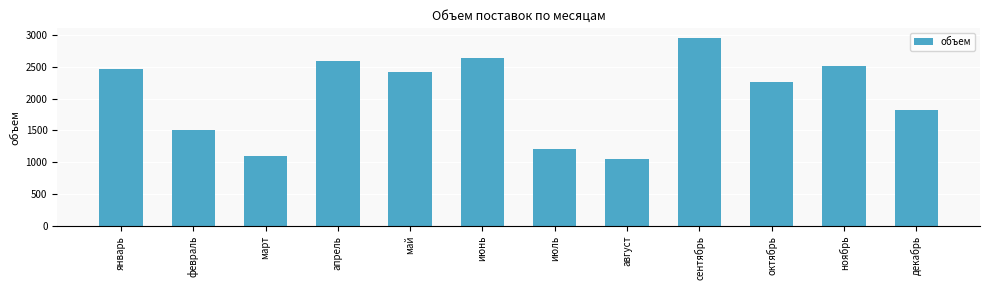

Rank the categories by value from highest to lowest.

сентябрь, июнь, апрель, ноябрь, январь, май, октябрь, декабрь, февраль, июль, март, август